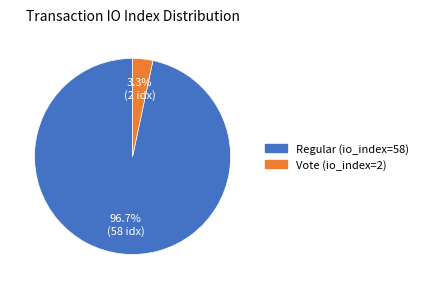

How many segments does this pie chart have?

2